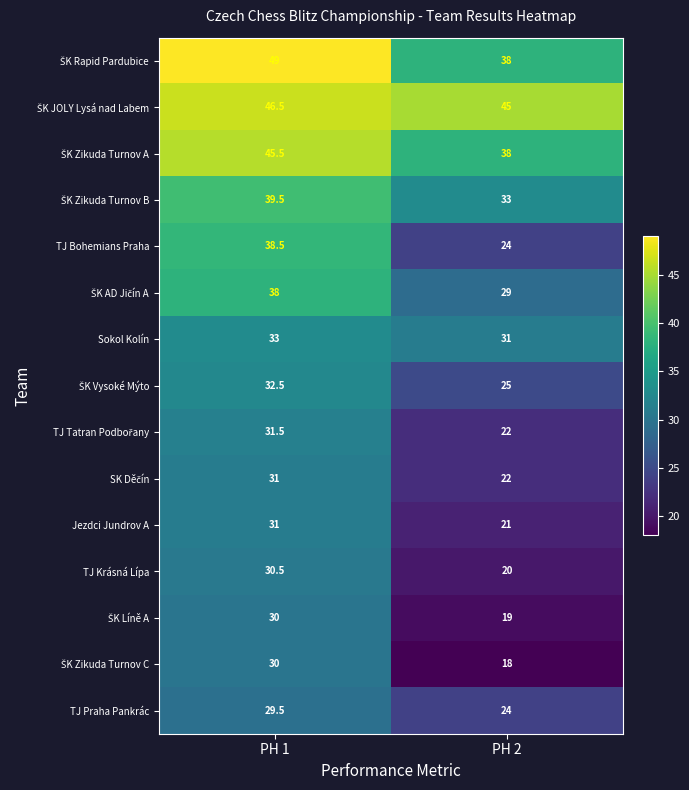

Which label corresponds to the largest value in the chart?

PH 1